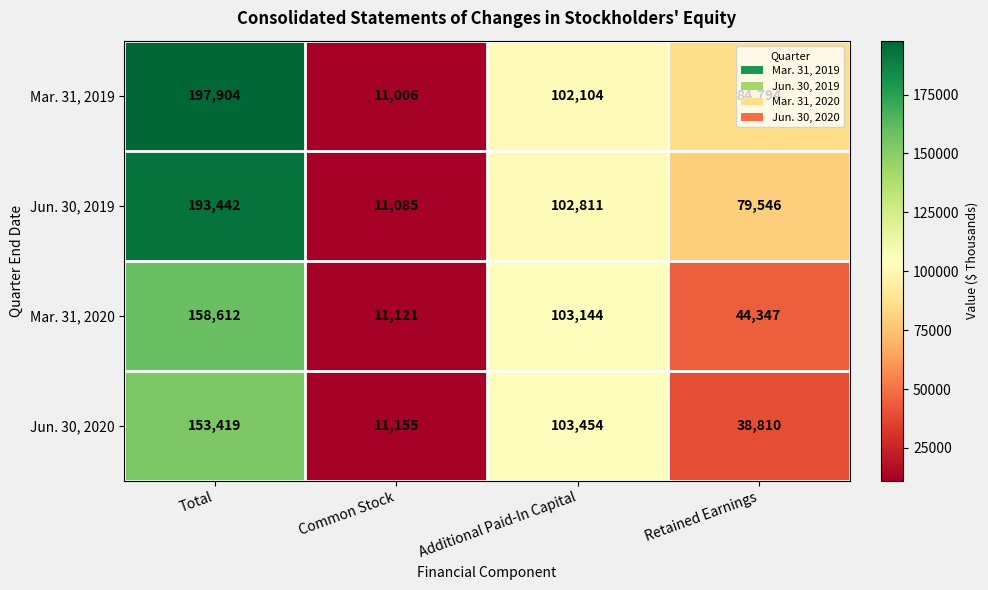

Count the number of categories in the chart.

4